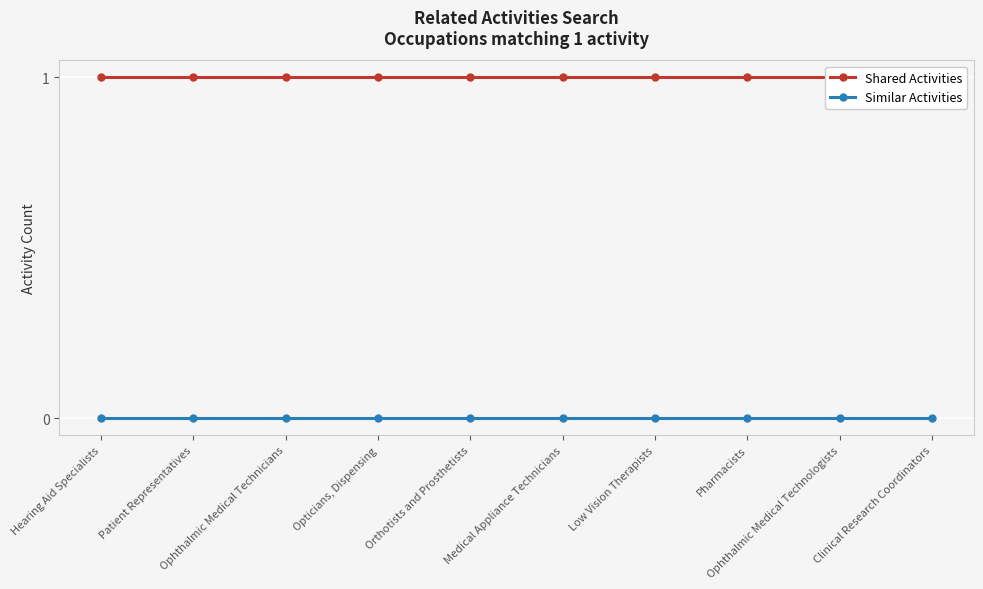

What is the label of the 2nd point from the right?

Ophthalmic Medical Technologists